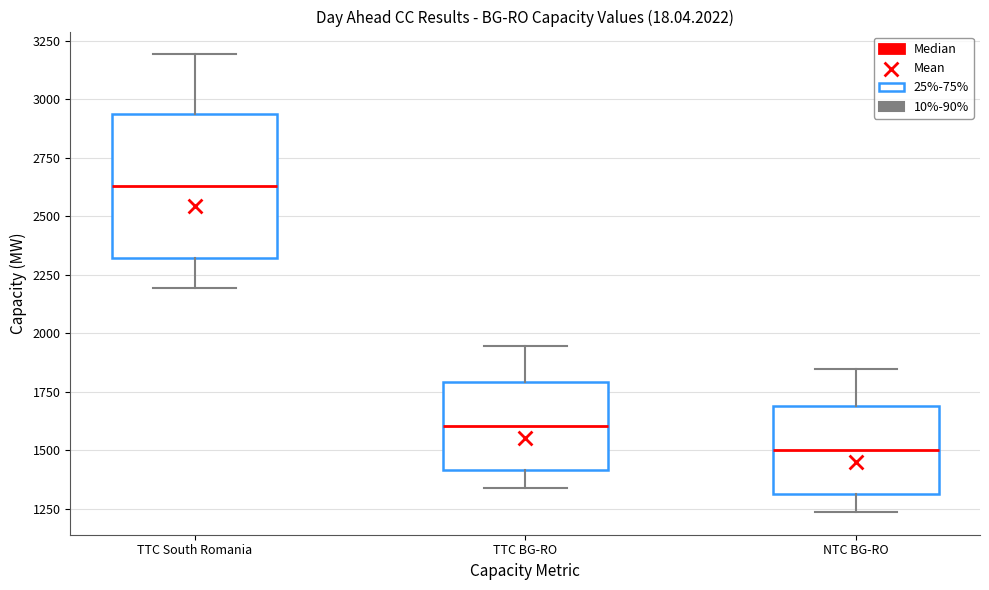

Which box has the lowest median line?

NTC BG-RO